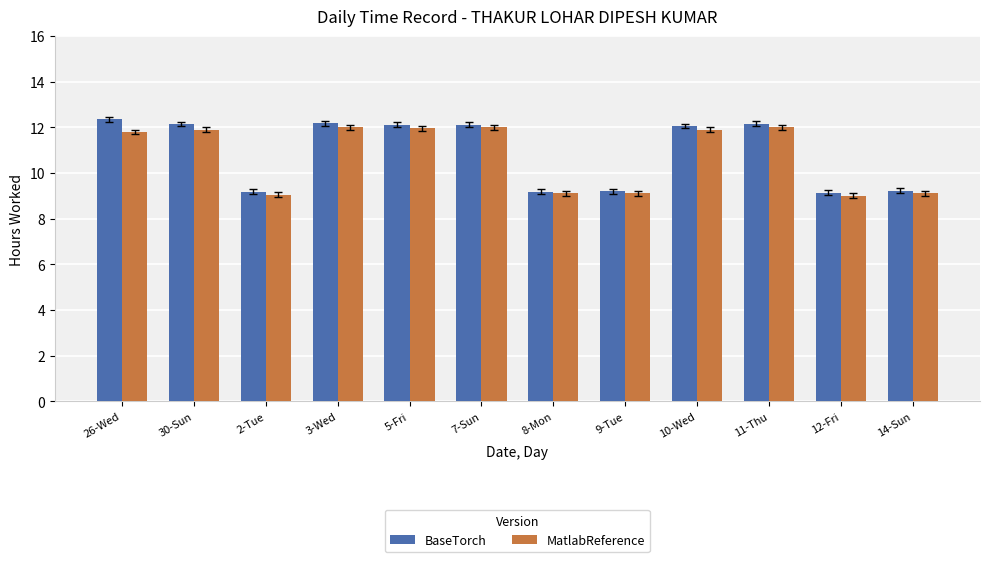

At 3-Wed, list the series in order from largest to smallest.

BaseTorch, MatlabReference